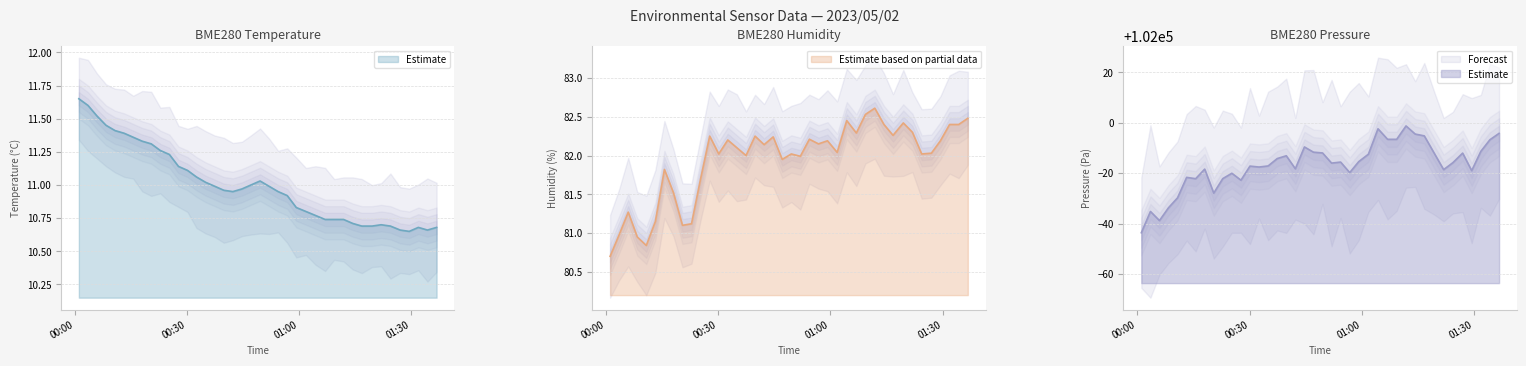

Read the BME280_temperature value at 2023/05/02 01:24:25.

10.7